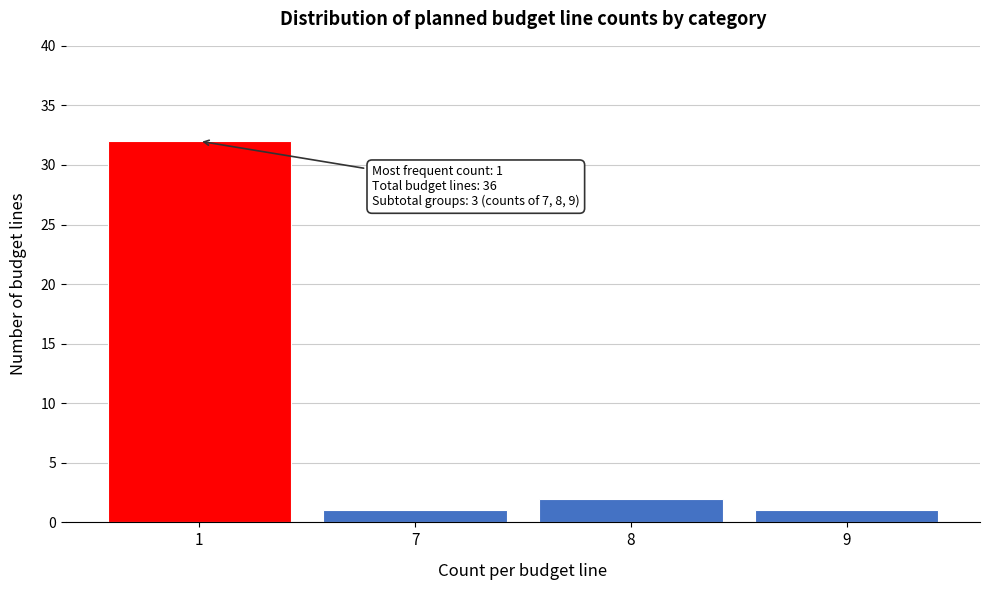

Reading right to left, extract all data points from this chart.

9=1	8=2	7=1	1=32